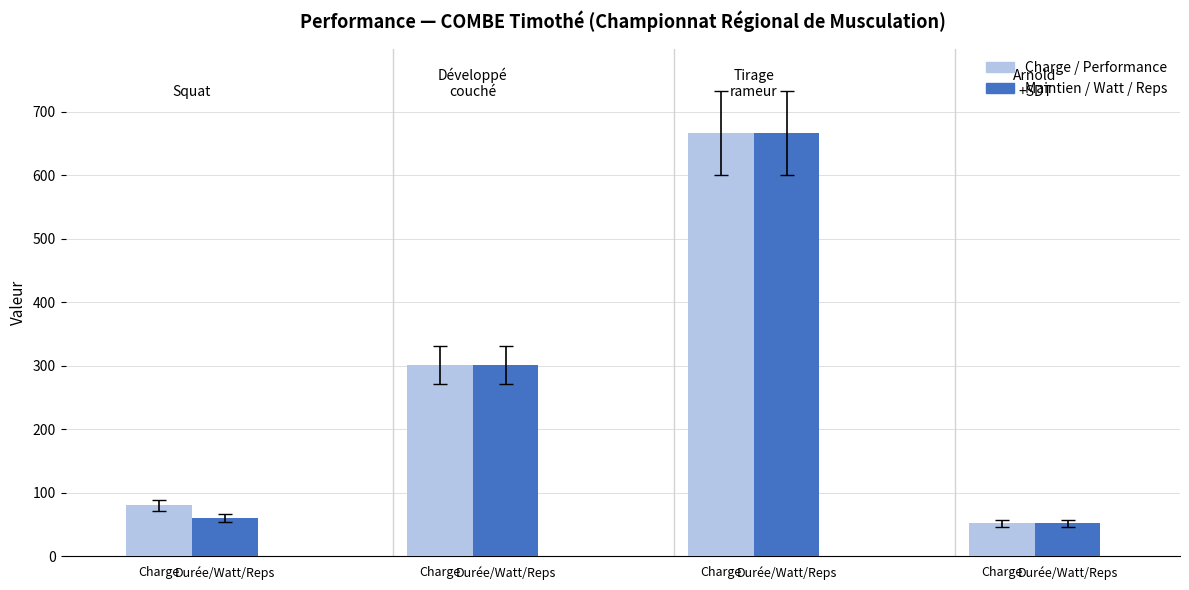

How many categories are shown in the chart?

4